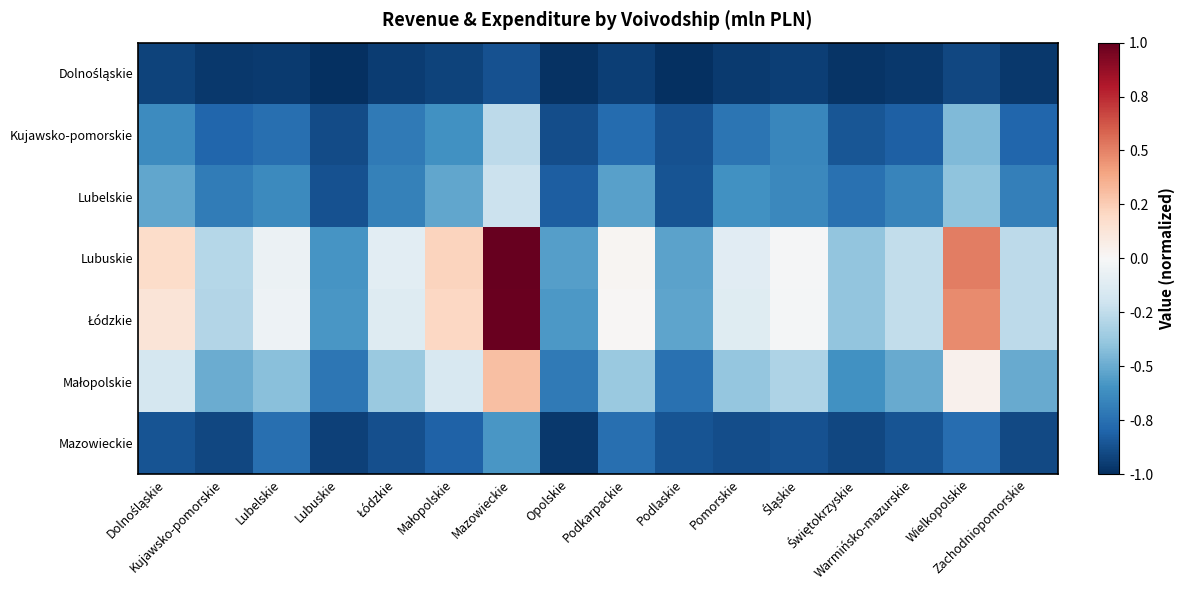

Which series has the widest spread of values?

Lubuskie